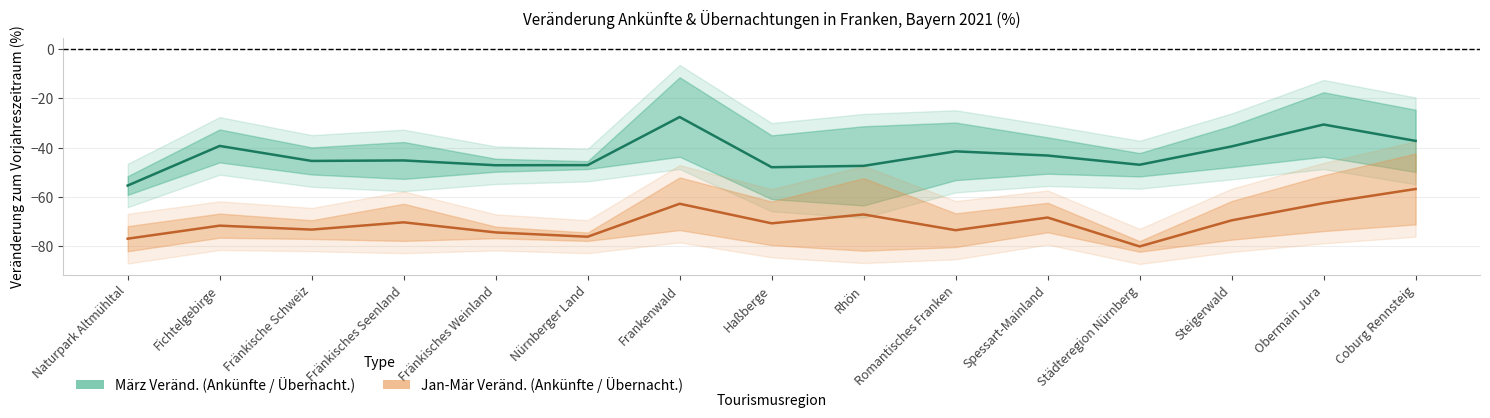

What is the difference between the Übernacht. März Veränd. values at Fichtelgebirge and Städteregion Nürnberg?

9.6